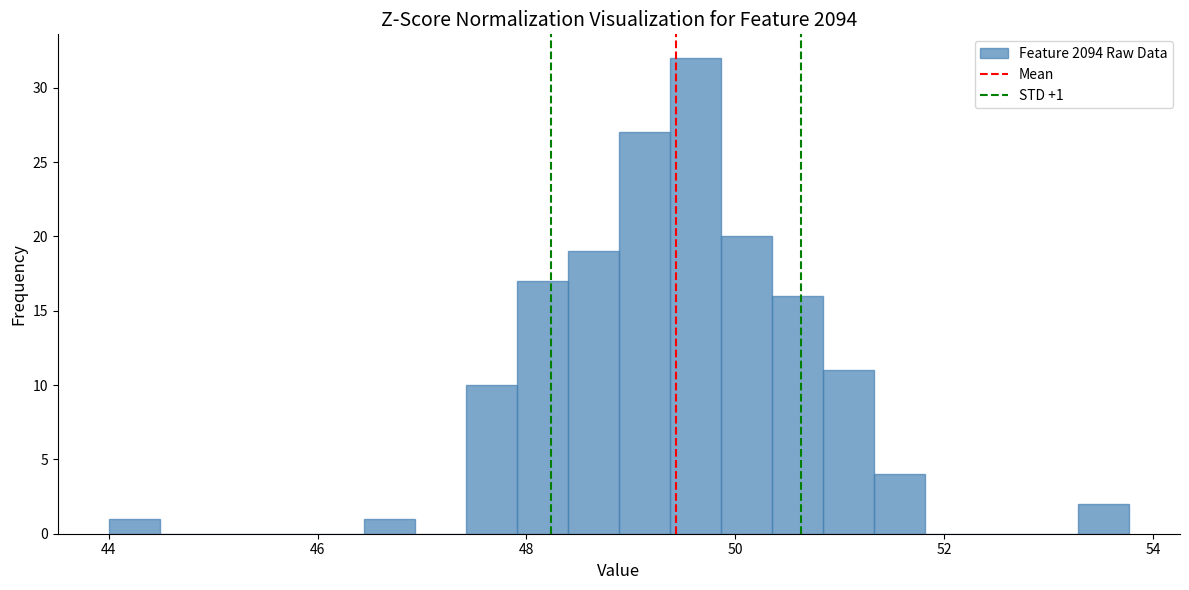

Read against the x-axis, roughly where is the centre of the tallest bar?

49.6